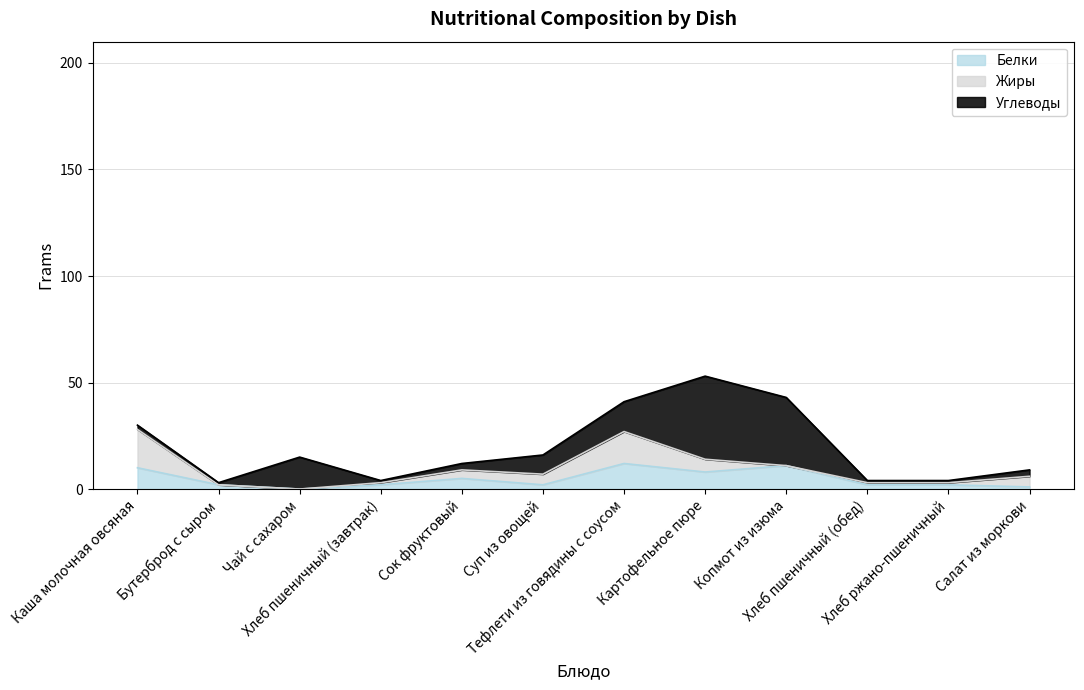

What are all the series names shown in the legend?

Белки, Жиры, Углеводы